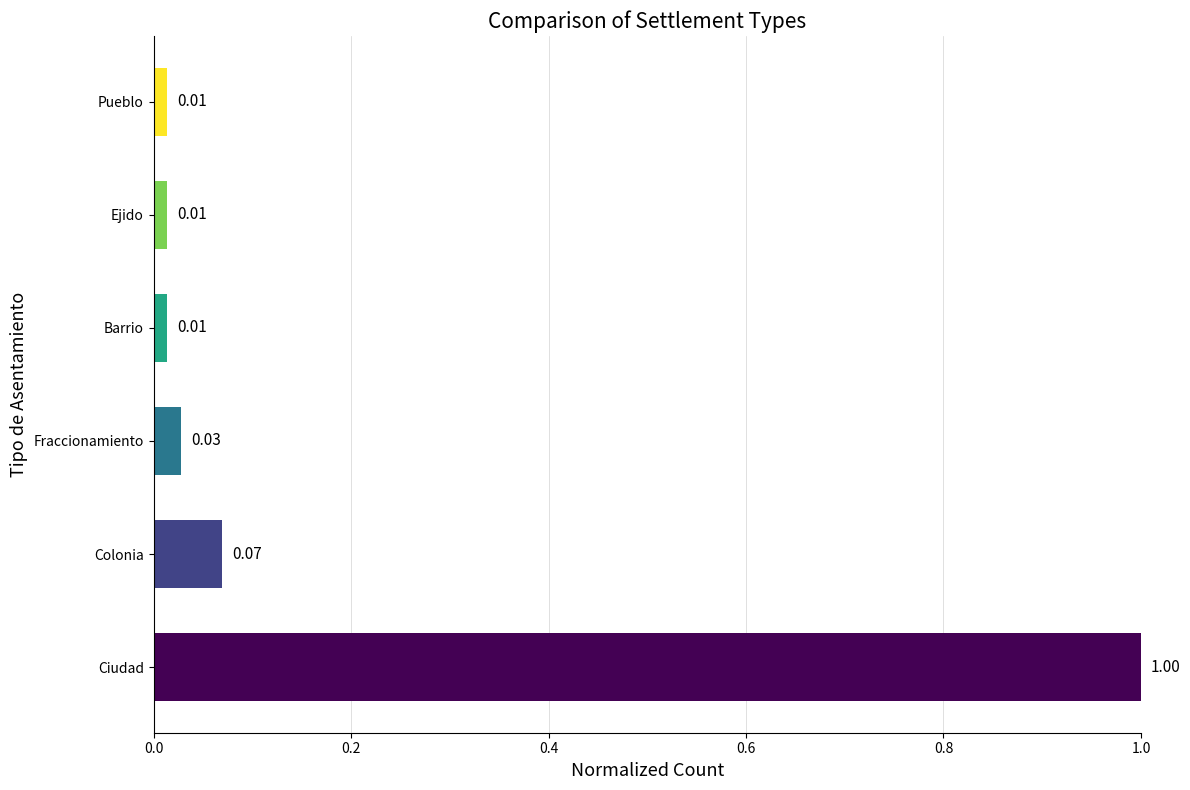

How many bars are there in total?

6